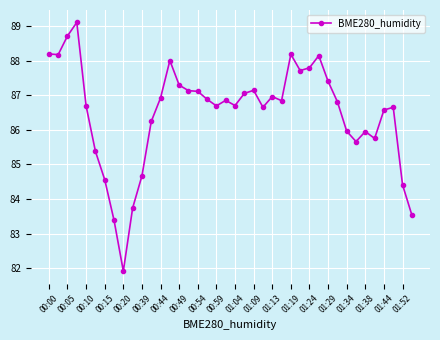

What is the greatest value displayed?

89.1